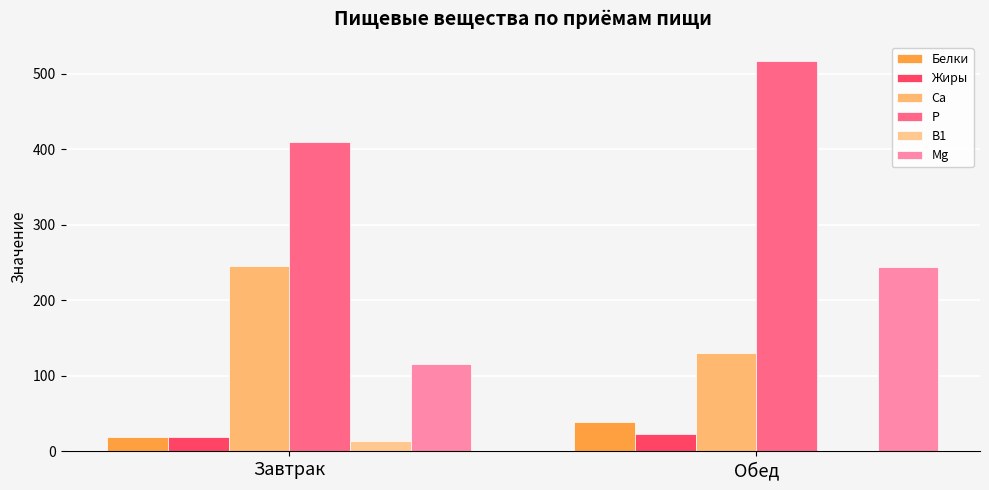

Are the bars grouped side by side (vs. stacked)?

Yes